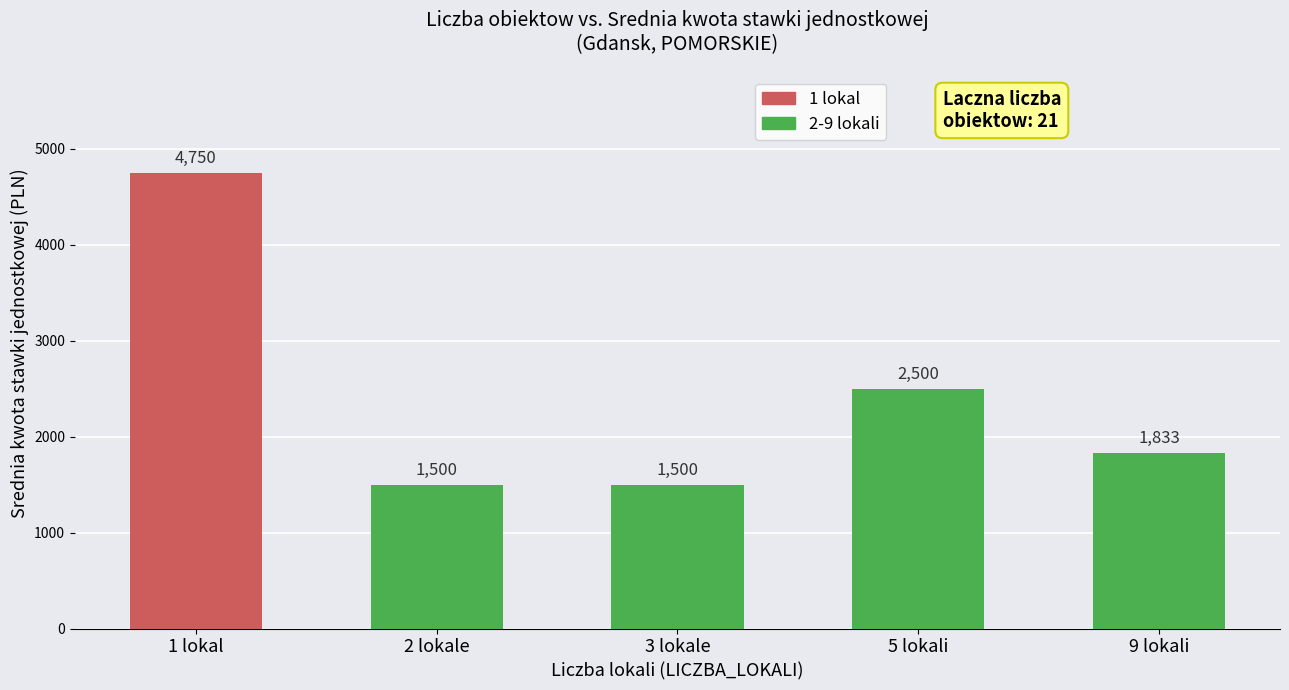

What is the change in value from 3 lokale to 5 lokali?

+1000